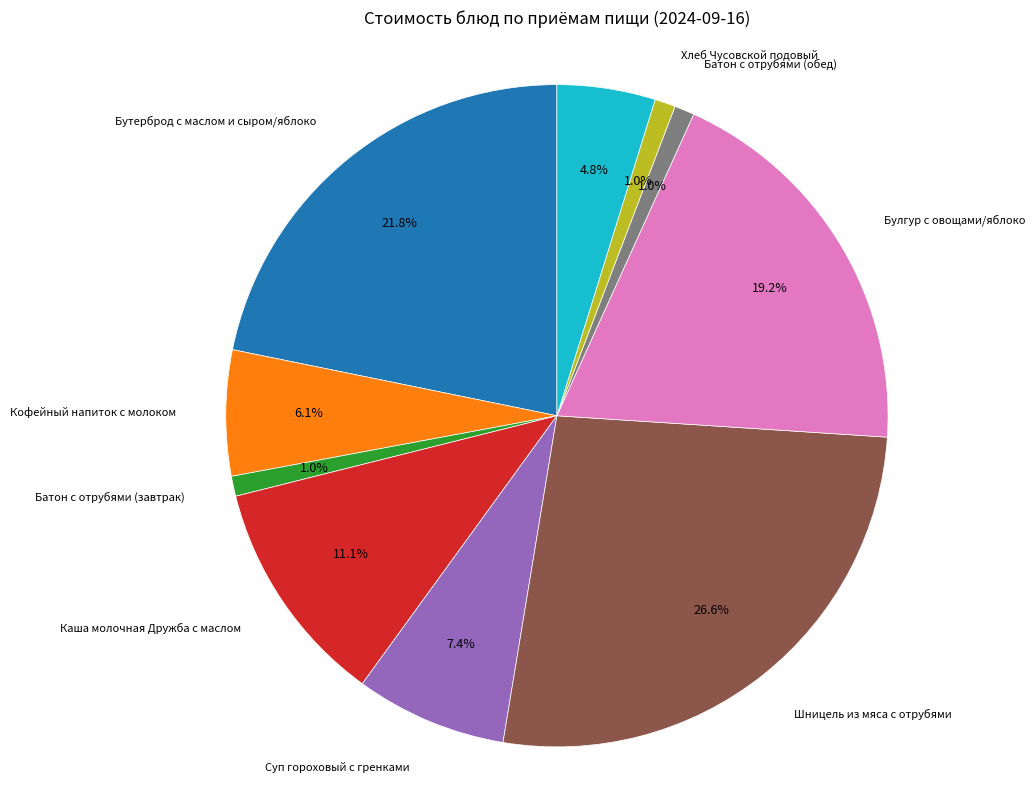

Is there a majority slice in this chart?

No